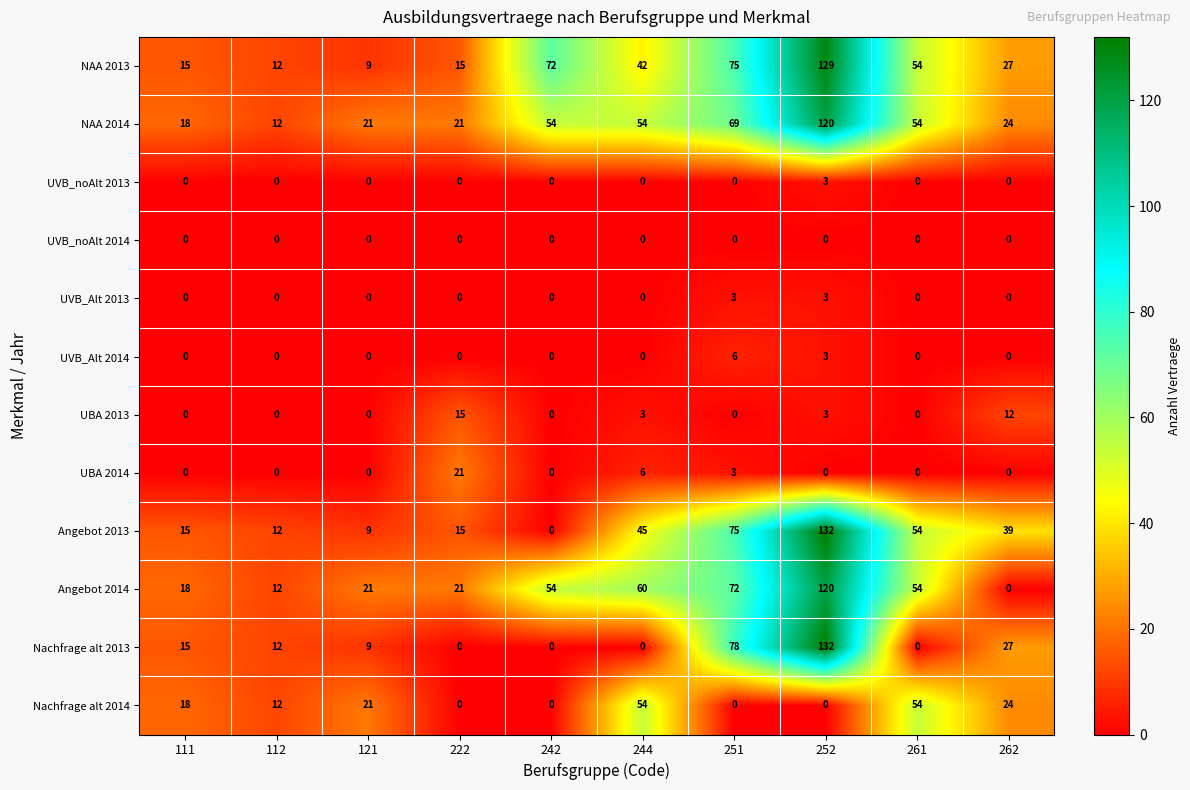

The value of Angebot 2014 at 121 is 21. True or false?

True